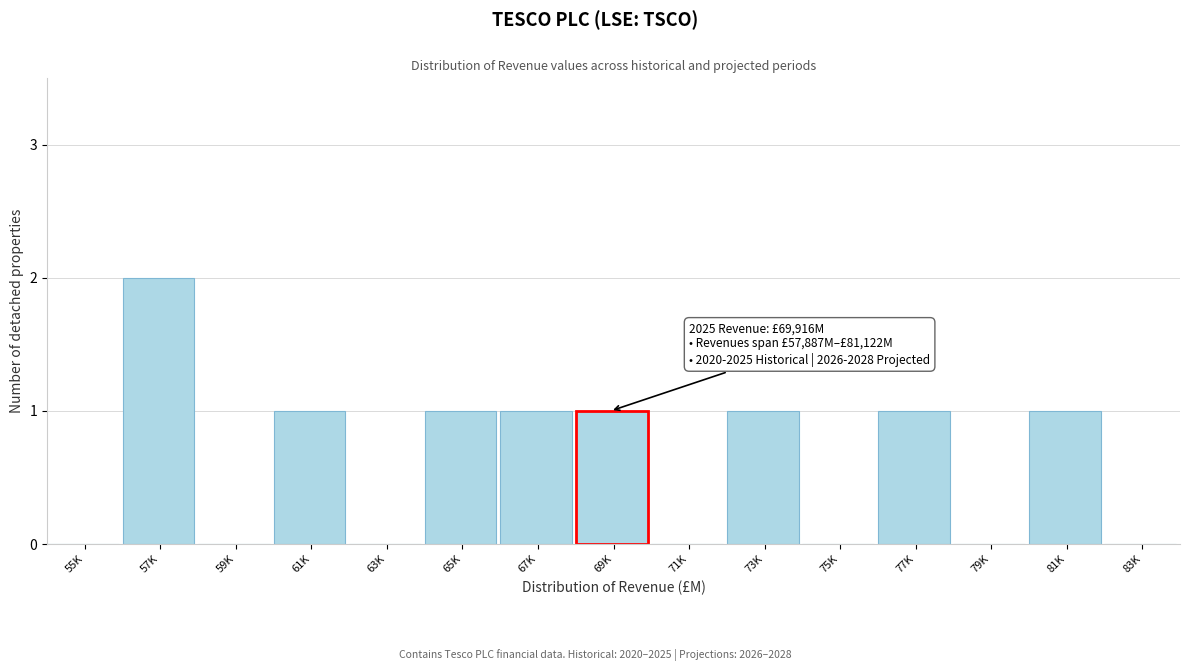

Reading right to left, list all the values displayed in this chart.

83K=0	81K=1	79K=0	77K=1	75K=0	73K=1	71K=0	69K=1	67K=1	65K=1	63K=0	61K=1	59K=0	57K=2	55K=0